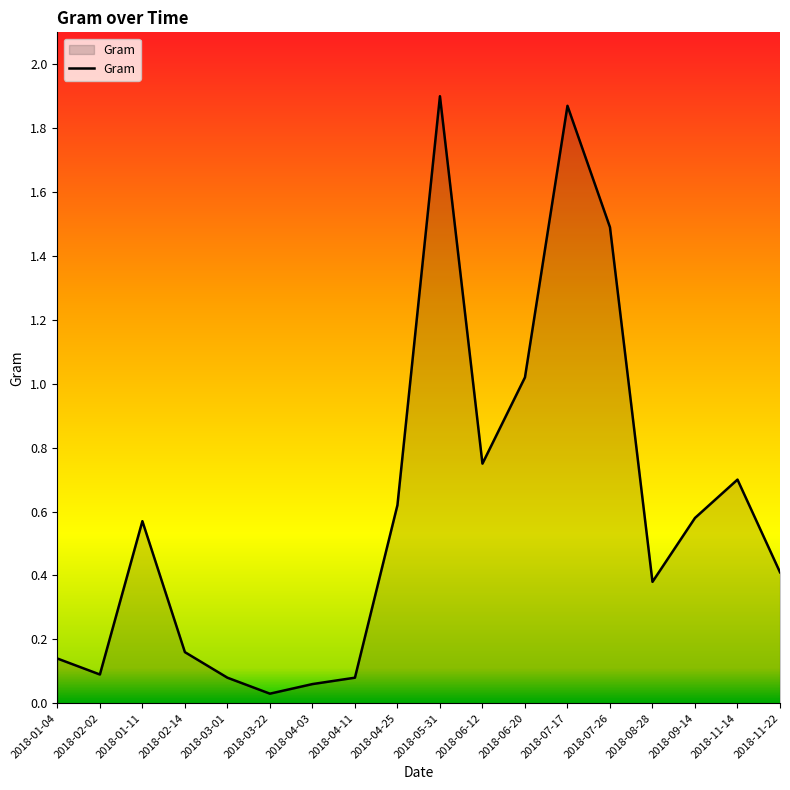

What value does the data have at 2018-08-28?

0.4